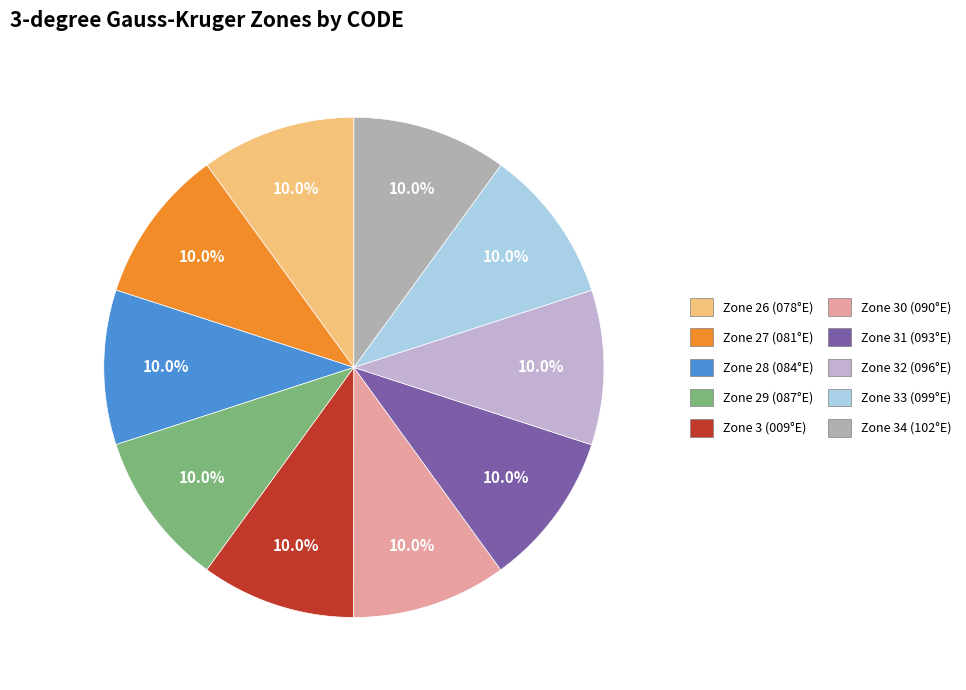

Combined, do Zone 26 (078°E) and Zone 30 (090°E) account for over 50%?

No